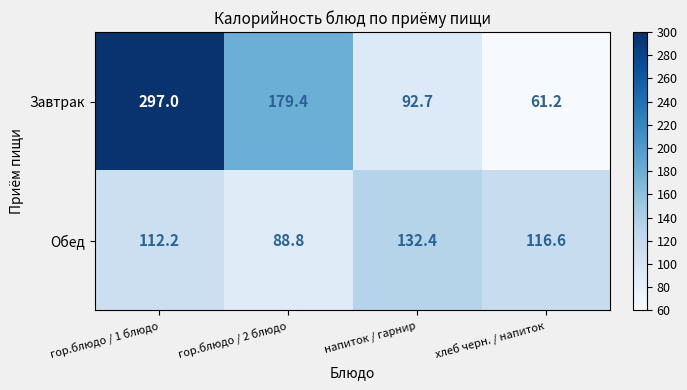

What is the maximum value for Завтрак?

297.0